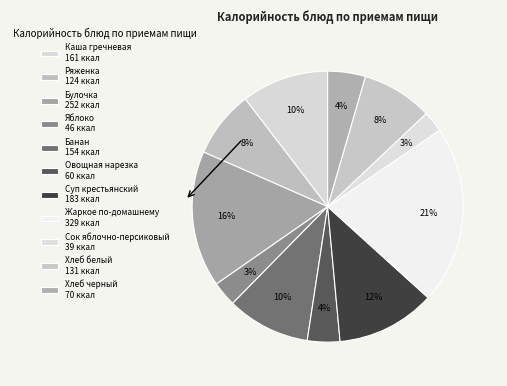

How many slices are in this pie chart?

11